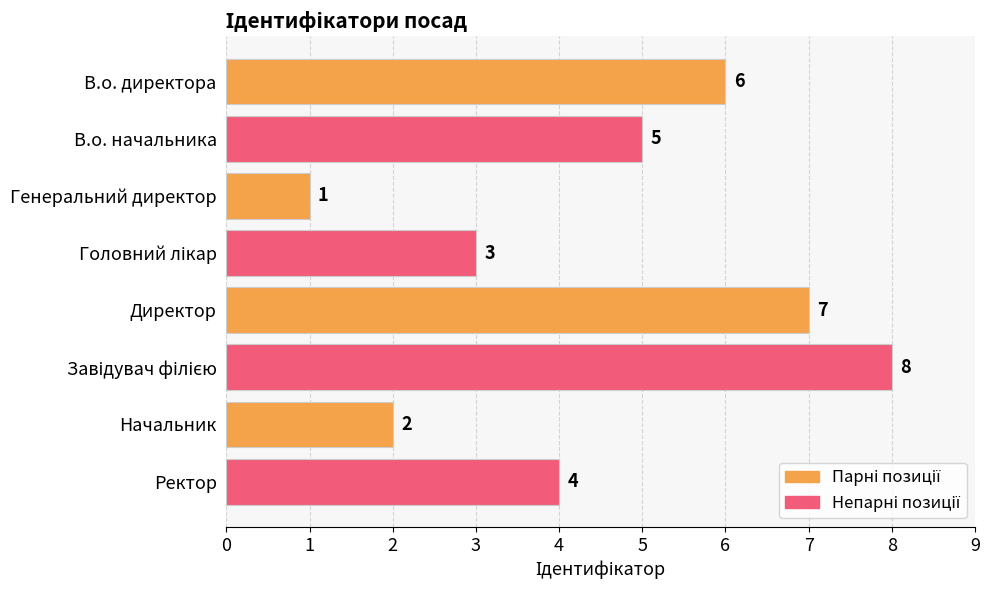

Reading top to bottom, list all the values displayed in this chart.

6	5	1	3	7	8	2	4